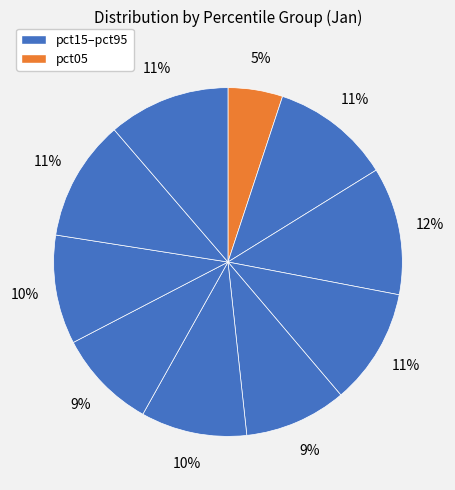

Count the number of slices in the pie.

10